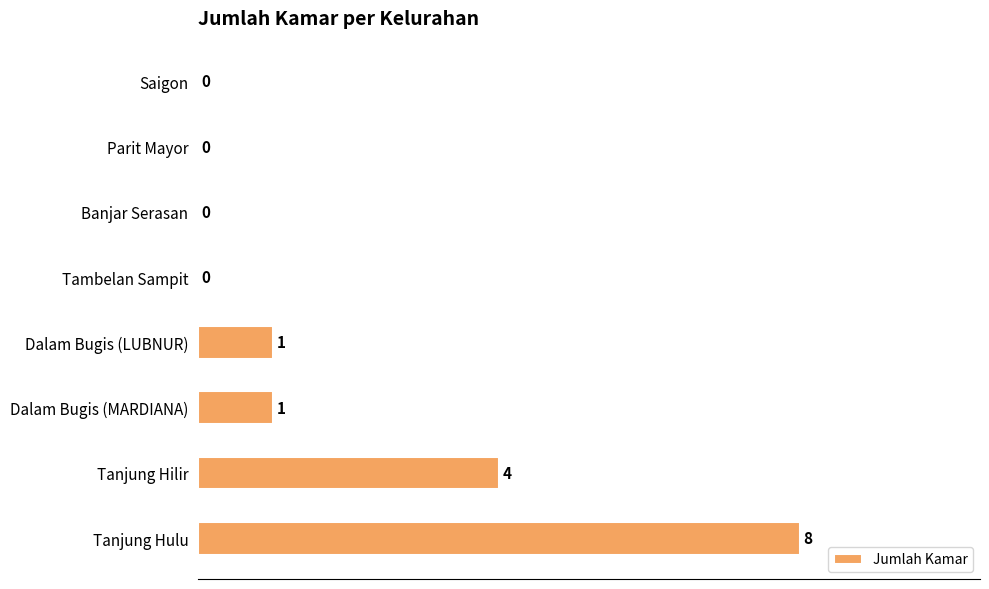

What is the sum of all values?

14